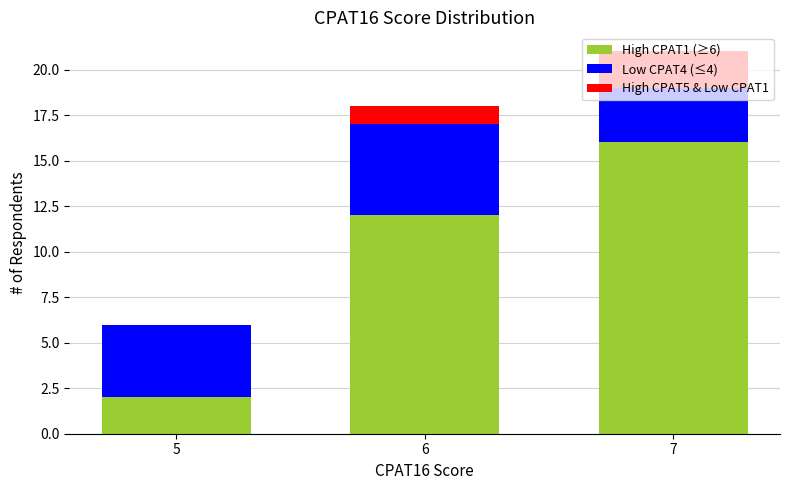

Is it true that High CPAT1 (≥6) equals 4 at 7?

False